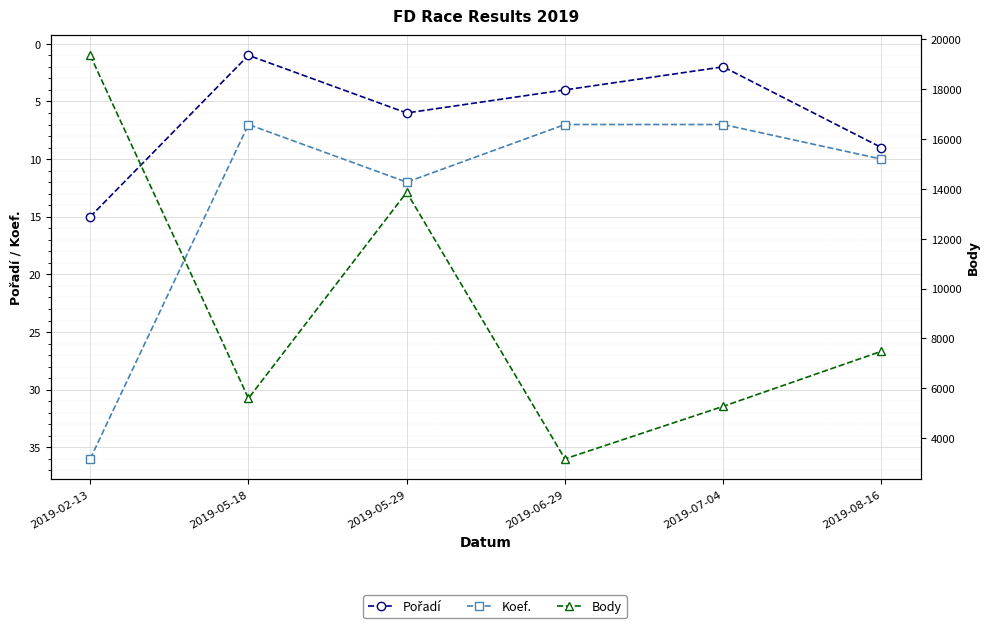

True or false: Pořadí has a value of 2 at 2019-07-04.

True